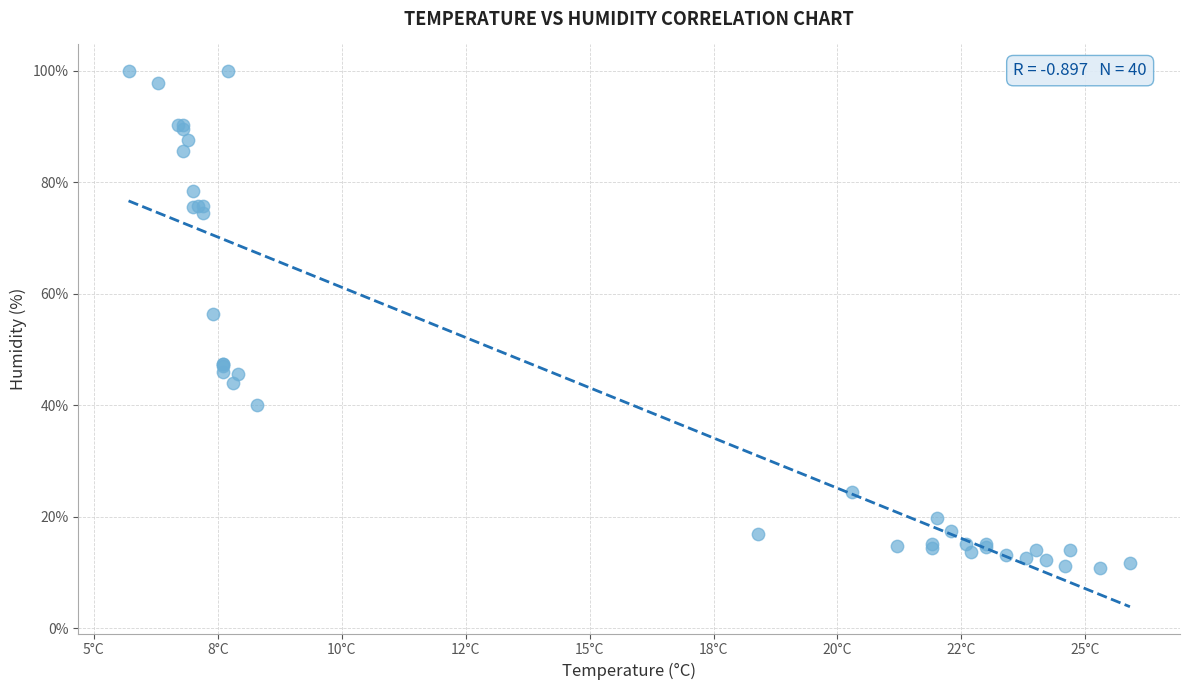

What Y value in the scatter plot is closest to 55?

56.3